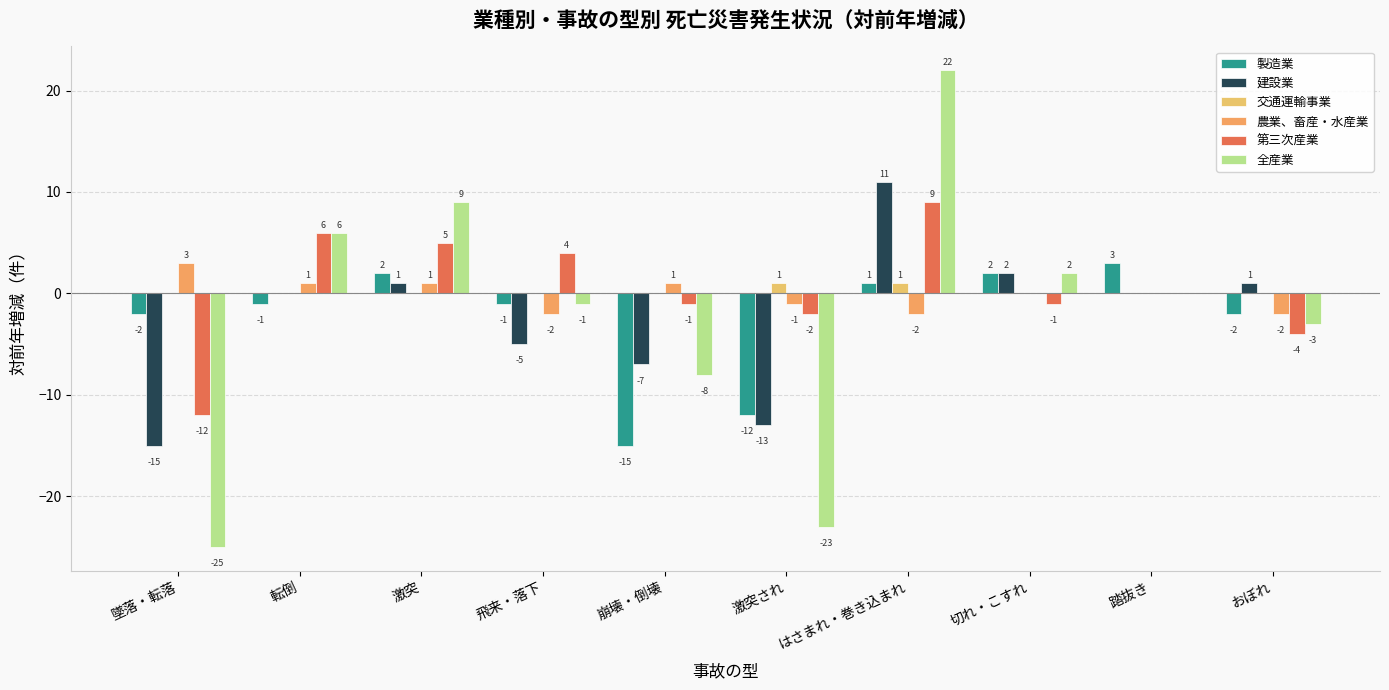

What is the greatest value displayed?

22